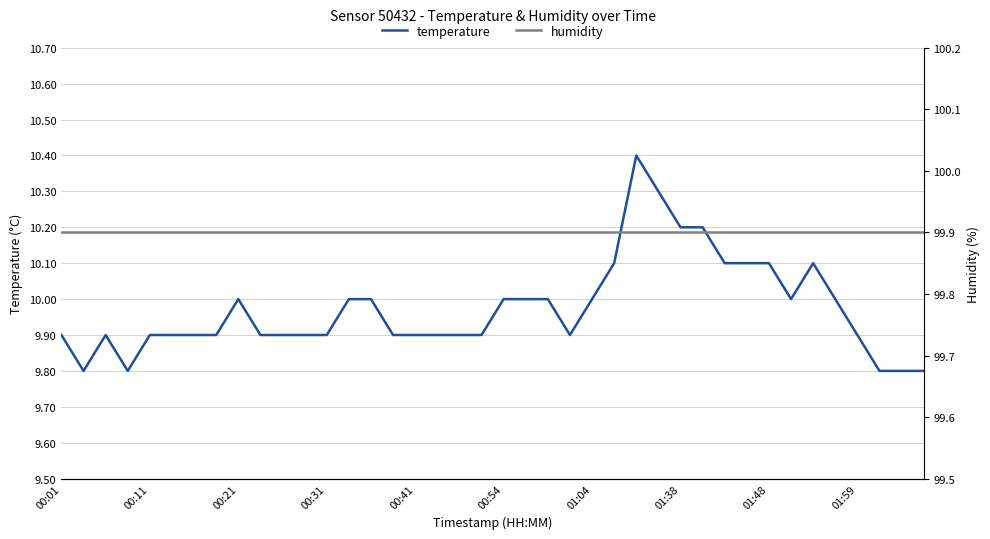

The temperature series shows 4.4 at 00:01. True or false?

False